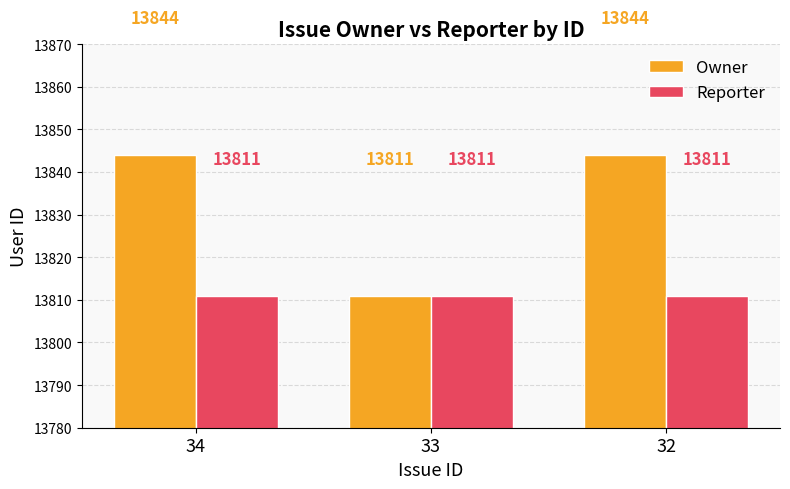

How many bars are there in each group?

2